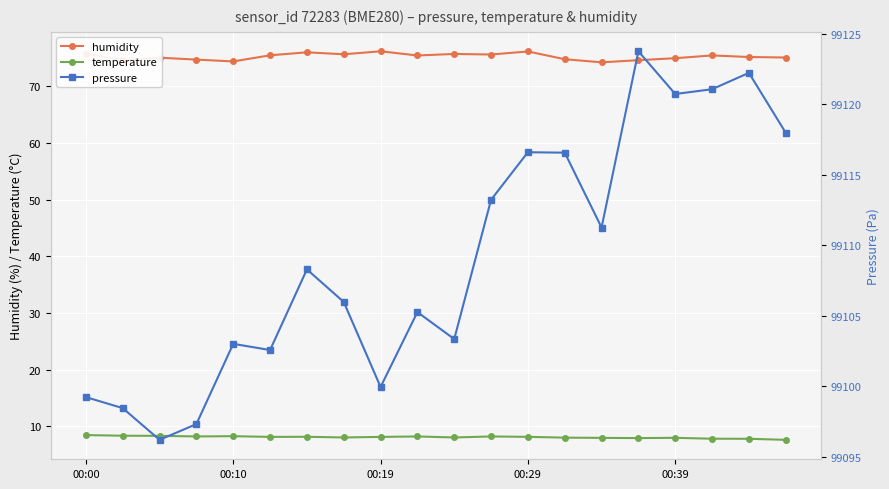

In temperature, how many points are higher than both neighbors (excluding endpoints)?

5